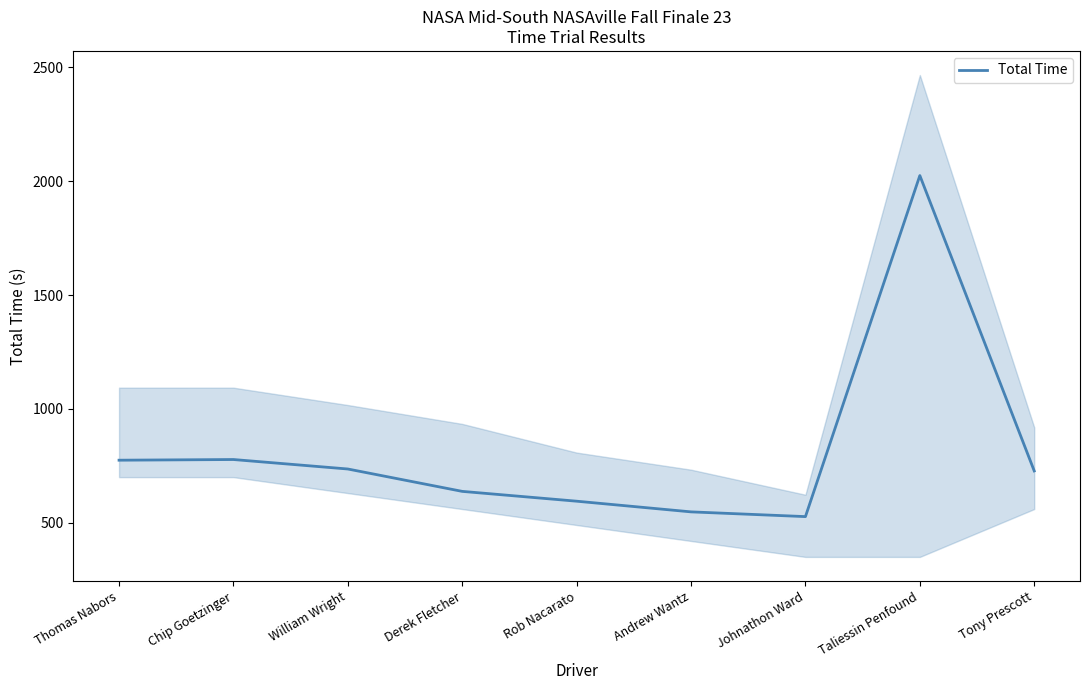

The chart shows a value of 992.5 at Tony Prescott. True or false?

False